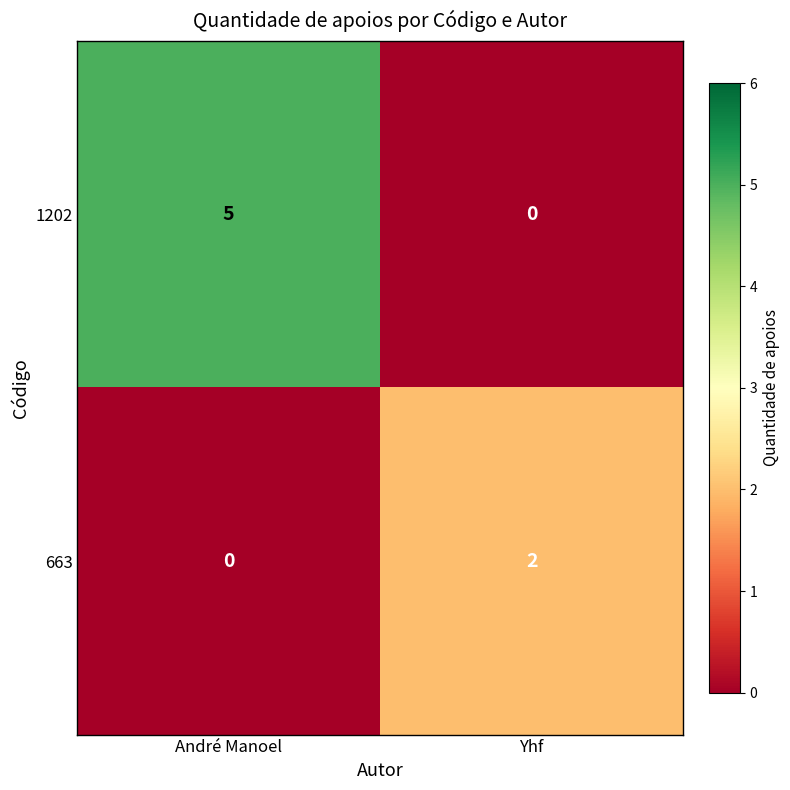

What is the total value across all series at André Manoel?

5